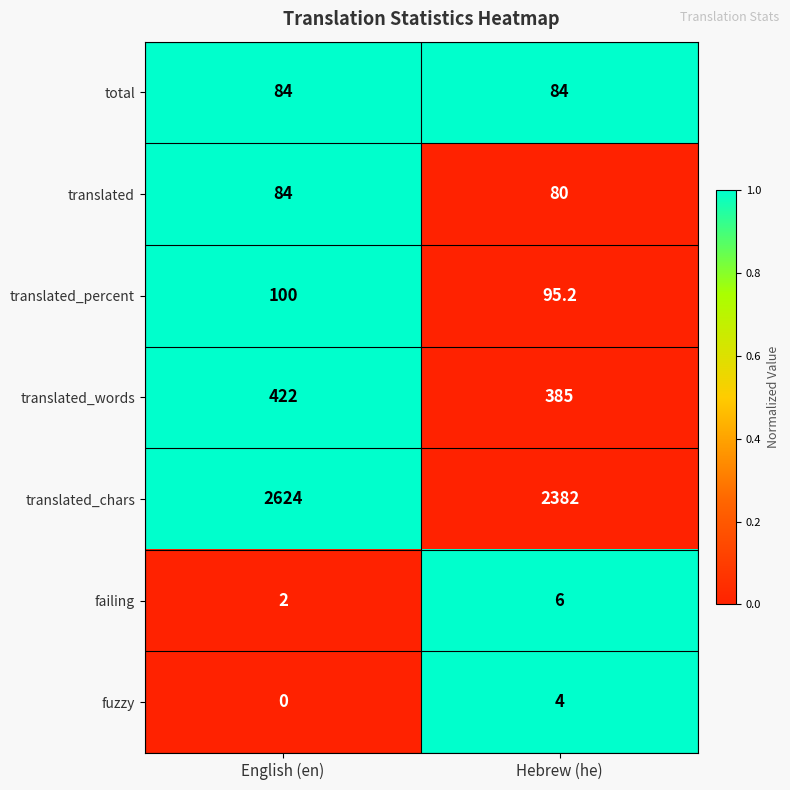

Count the number of data series in this chart.

7